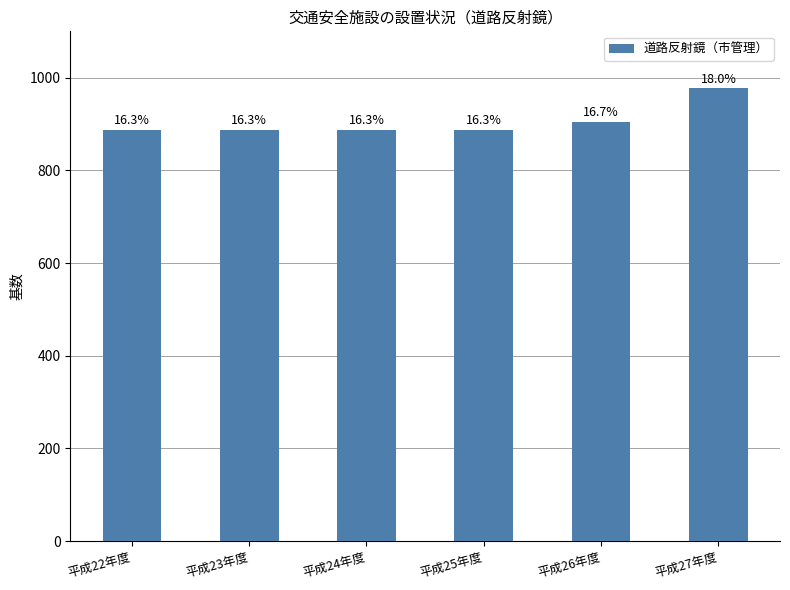

Rank the categories by value from lowest to highest.

平成22年度, 平成23年度, 平成24年度, 平成25年度, 平成26年度, 平成27年度